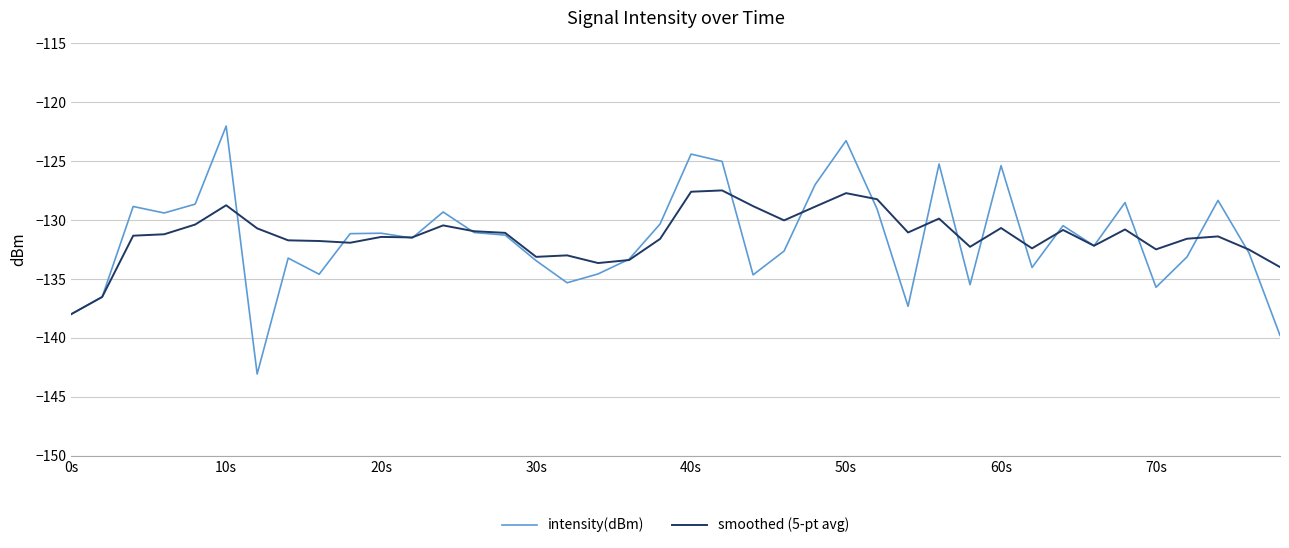

List the series in order of their peak value, lowest first.

smoothed (5-pt avg), intensity(dBm)